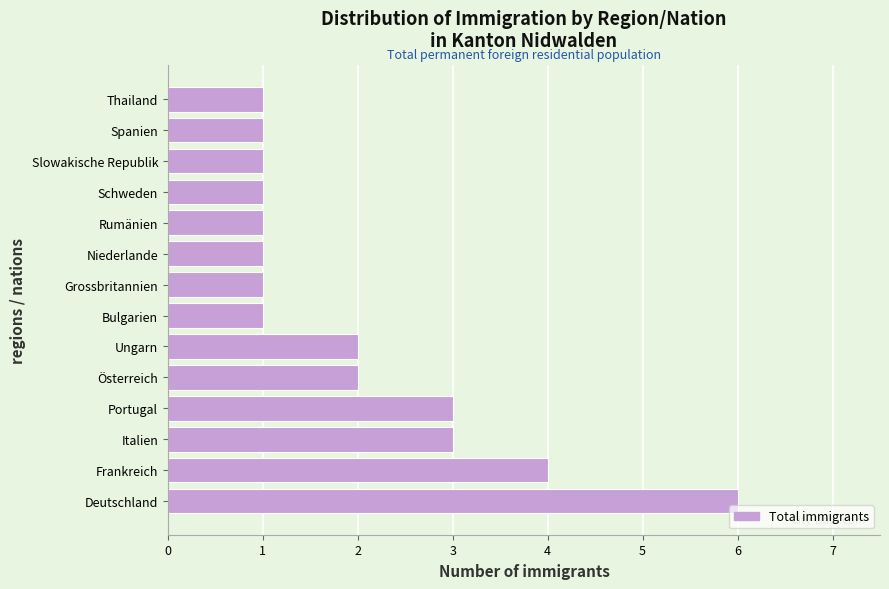

Reading bottom to top, transcribe all the data shown in this chart.

6	4	3	3	2	2	1	1	1	1	1	1	1	1